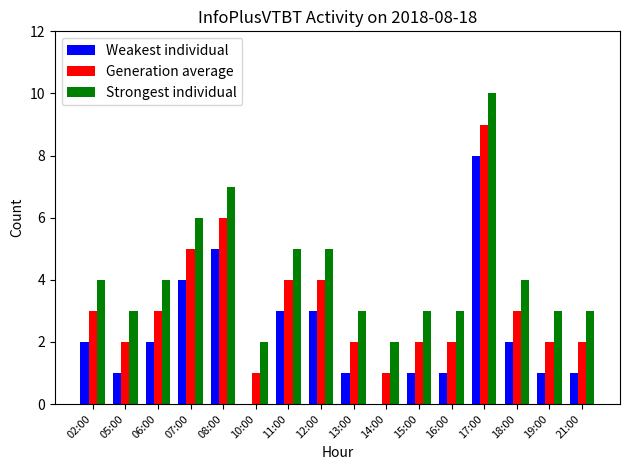

What is the difference between the Weakest individual values at 17:00 and 21:00?

7